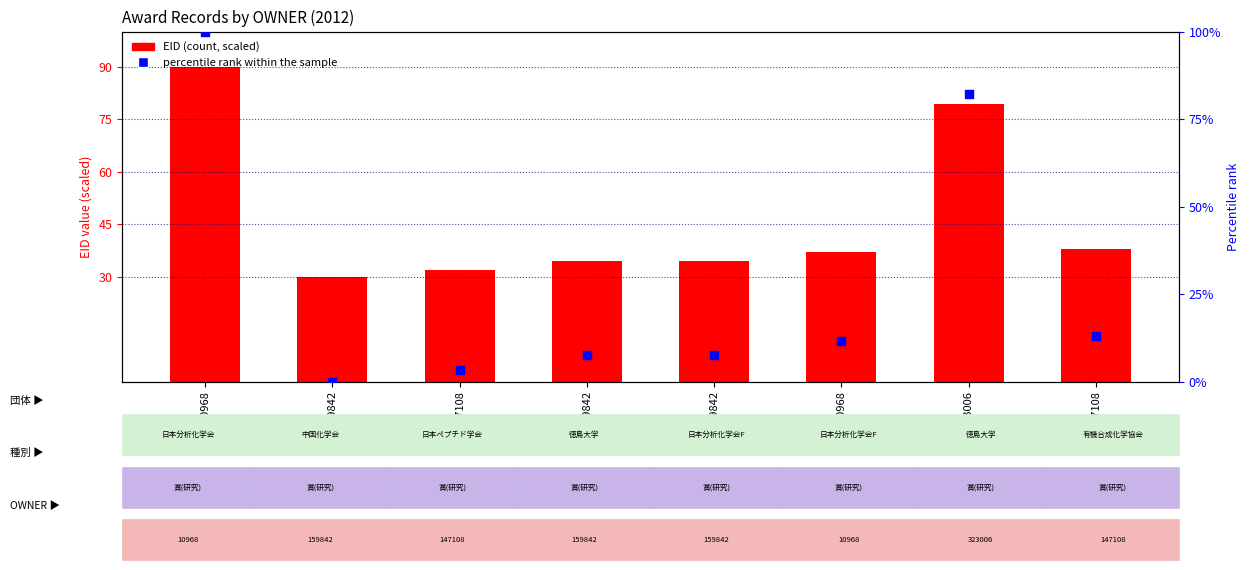

Which series has the largest total across all categories?

EID (scaled)